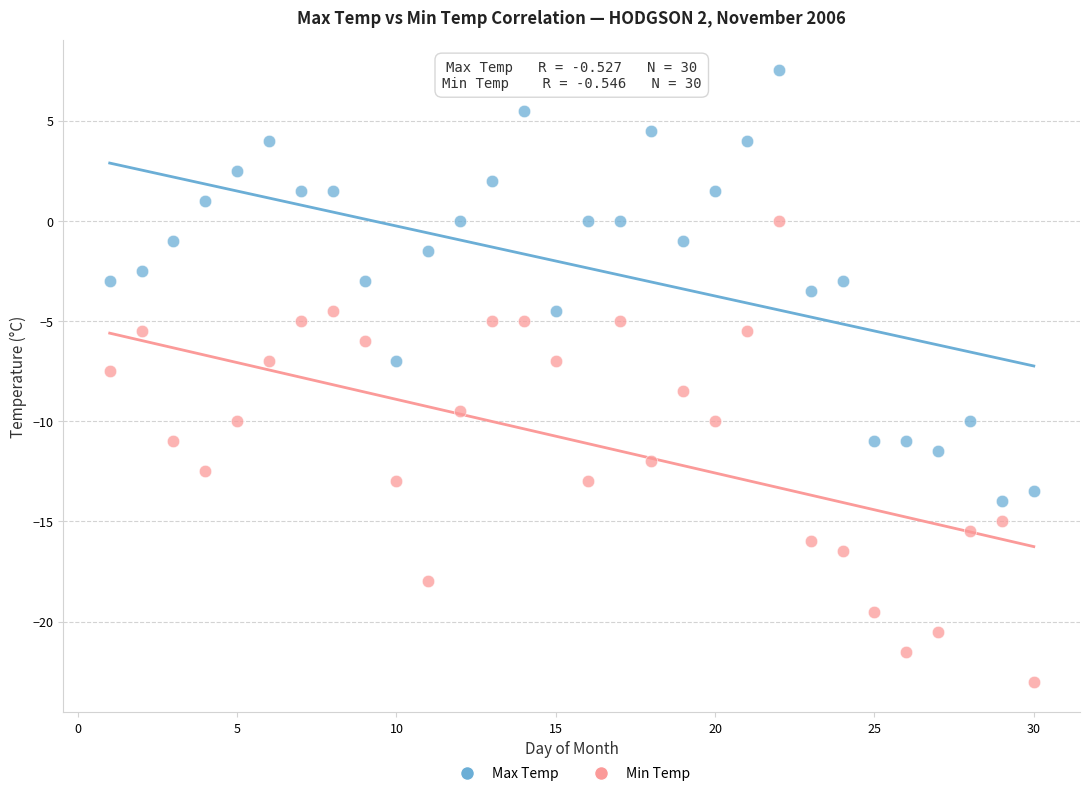

Across all data points, what is the range of Y values (max minus min)?

30.5